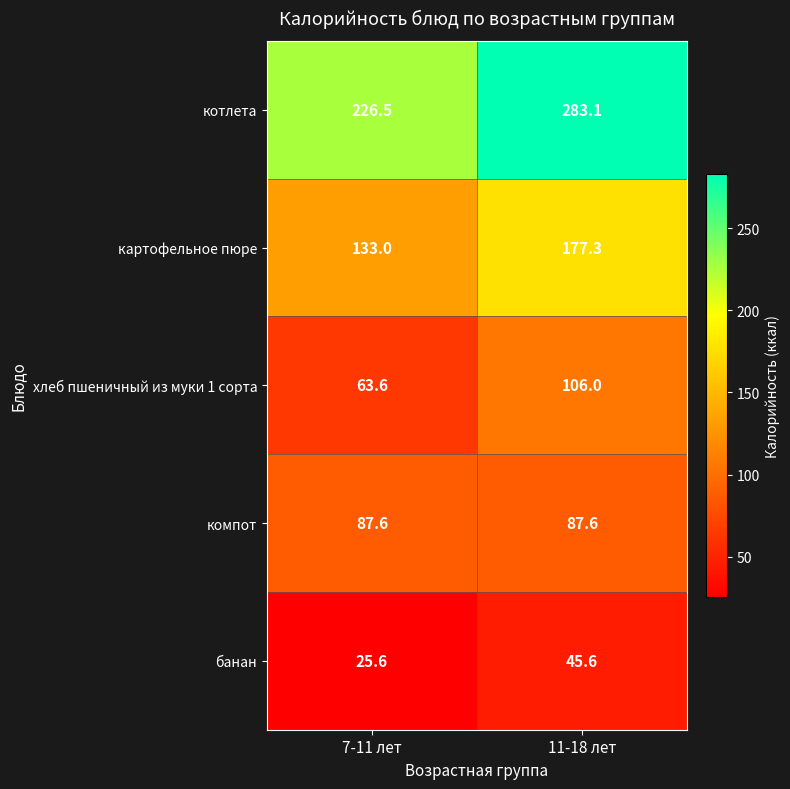

Reading left to right, what are all the values shown in this chart?

котлета: 226.5	283.1
картофельное пюре: 133.0	177.3
хлеб пшеничный из муки 1 сорта: 63.6	106.0
компот: 87.6	87.6
банан: 25.6	45.6